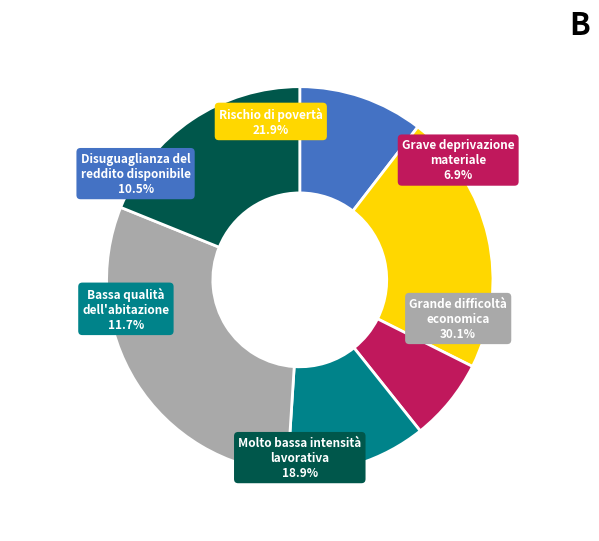

Is Rischio di povertà the majority of the pie?

No